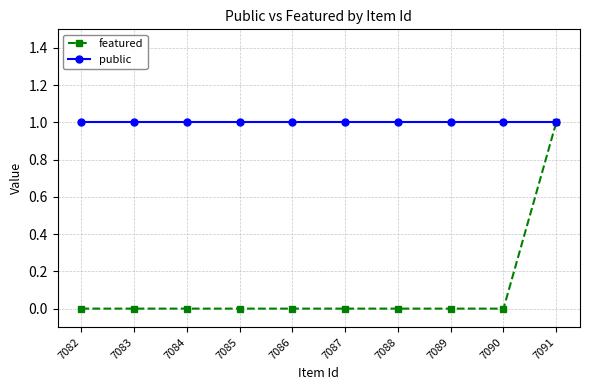

At 7083, list the series in order from largest to smallest.

public, featured